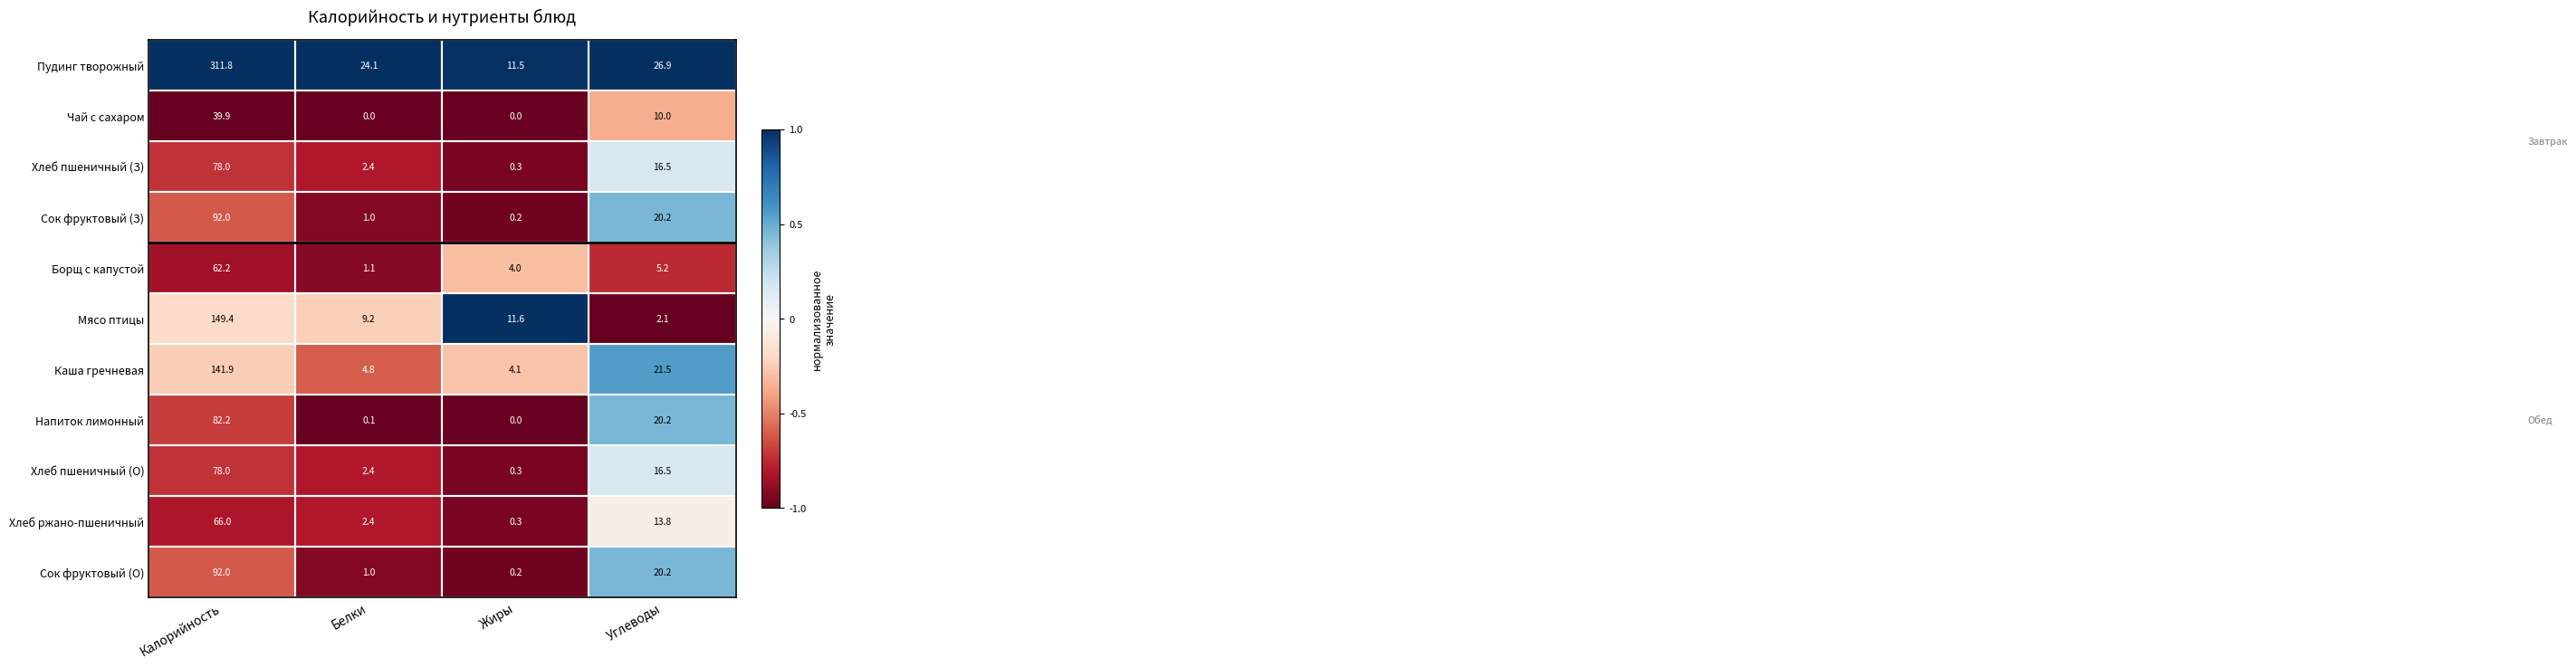

What is the sum of all Хлеб ржано-пшеничный values?

82.5